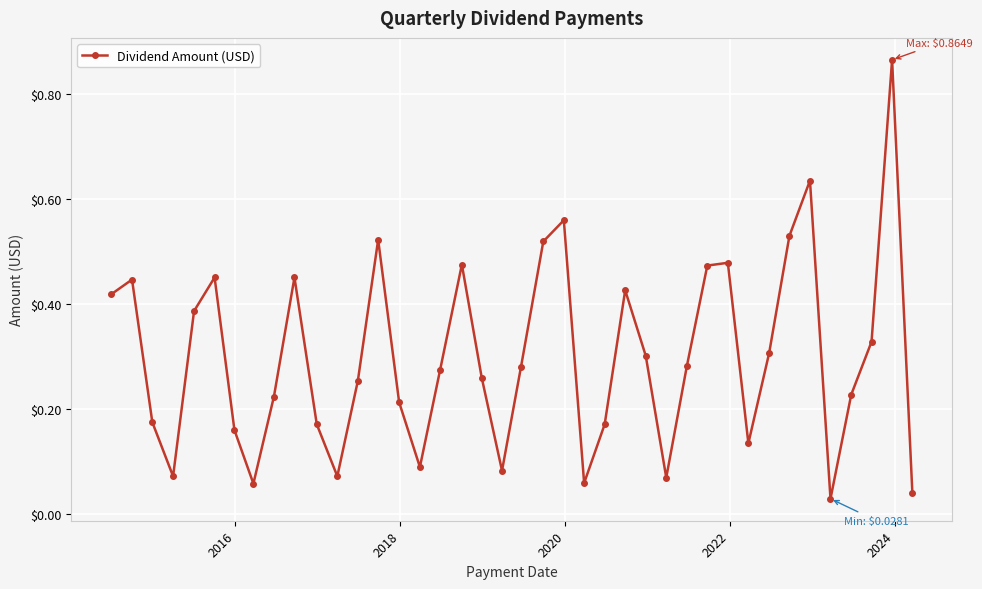

True or false: the data has more than 1 interior local peaks.

True